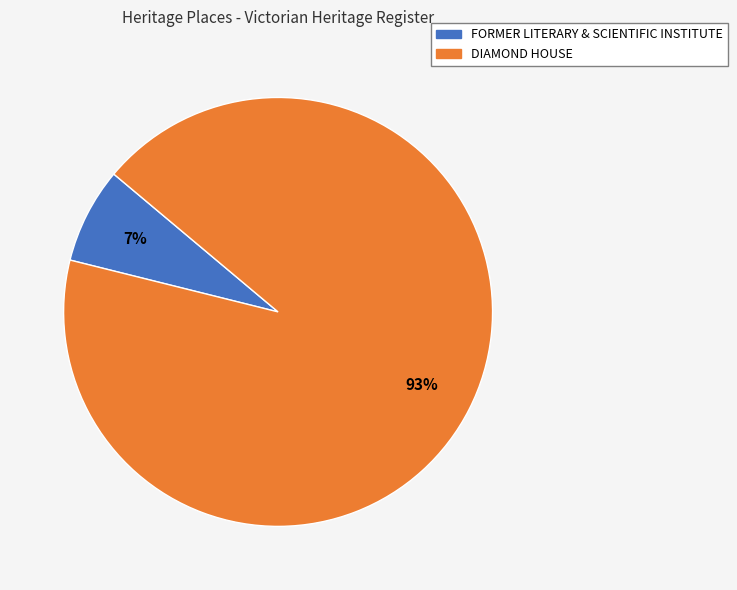

To the nearest percent, what is the combined percentage of DIAMOND HOUSE and FORMER LITERARY & SCIENTIFIC INSTITUTE?

100%